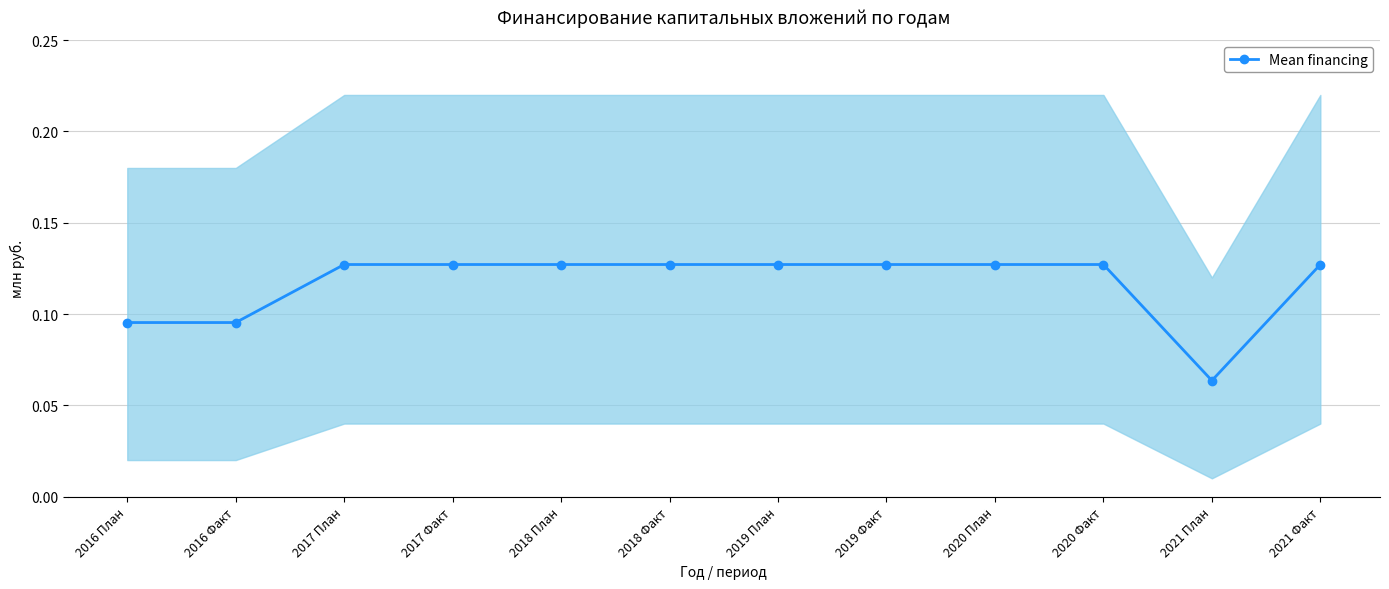

At which label is the value closest to 0?

2021 План